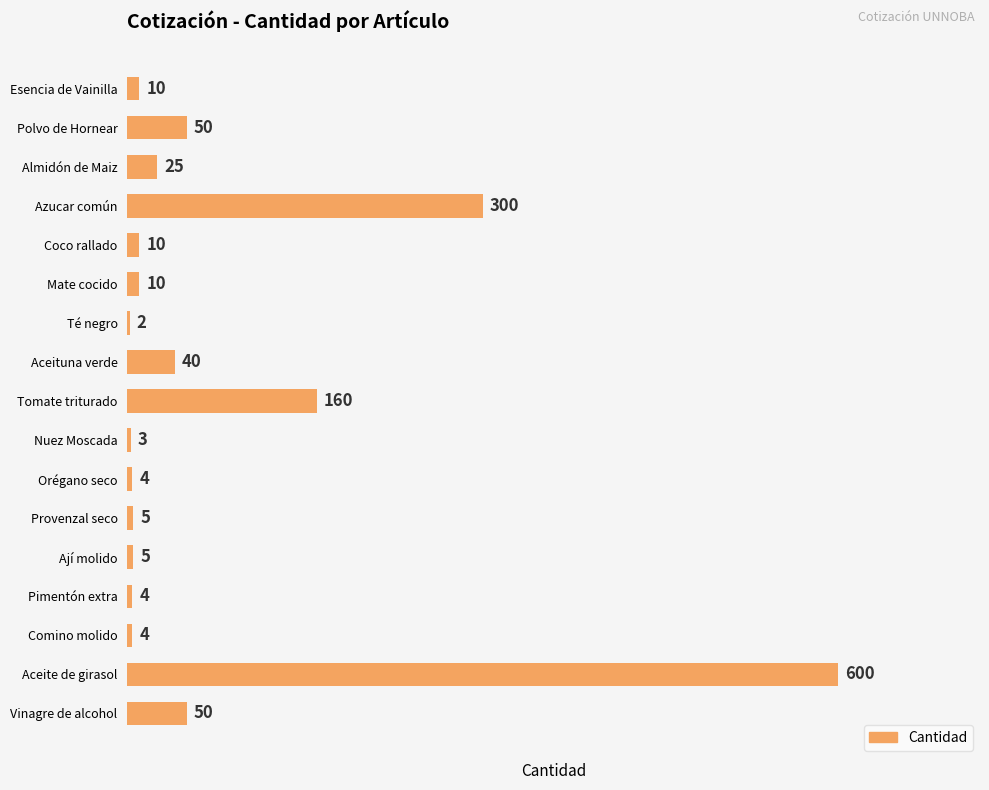

What is the change in value from Almidón de Maiz to Tomate triturado?

+135